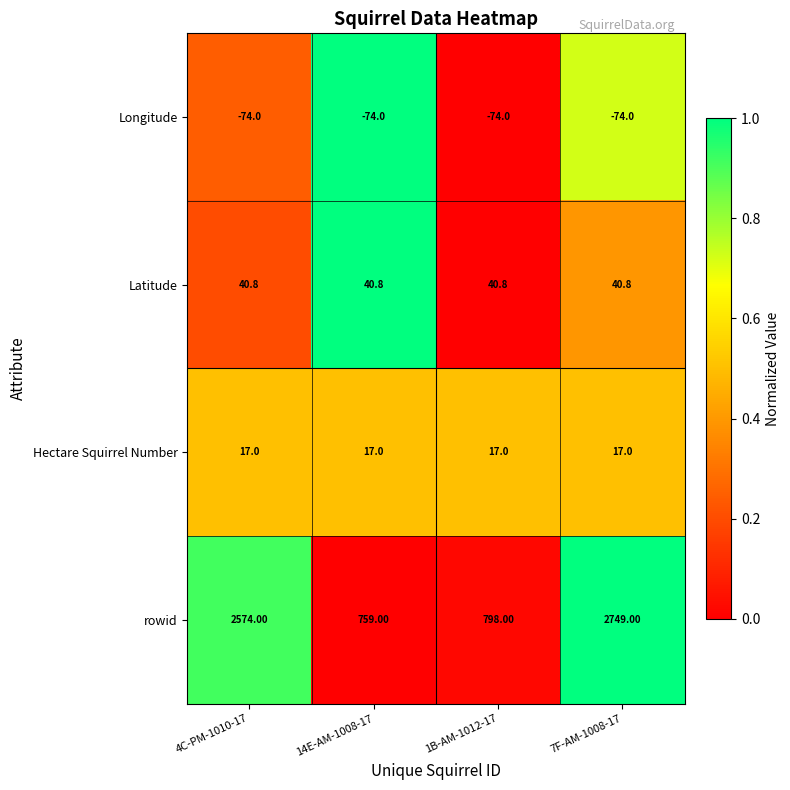

What is the sum of all Longitude values?

-296.0